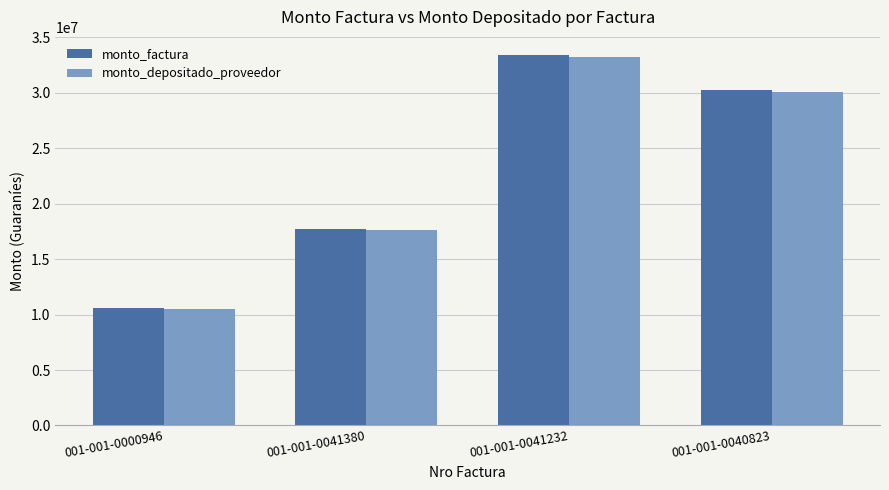

What are all the series names shown in the legend?

monto_factura, monto_depositado_proveedor